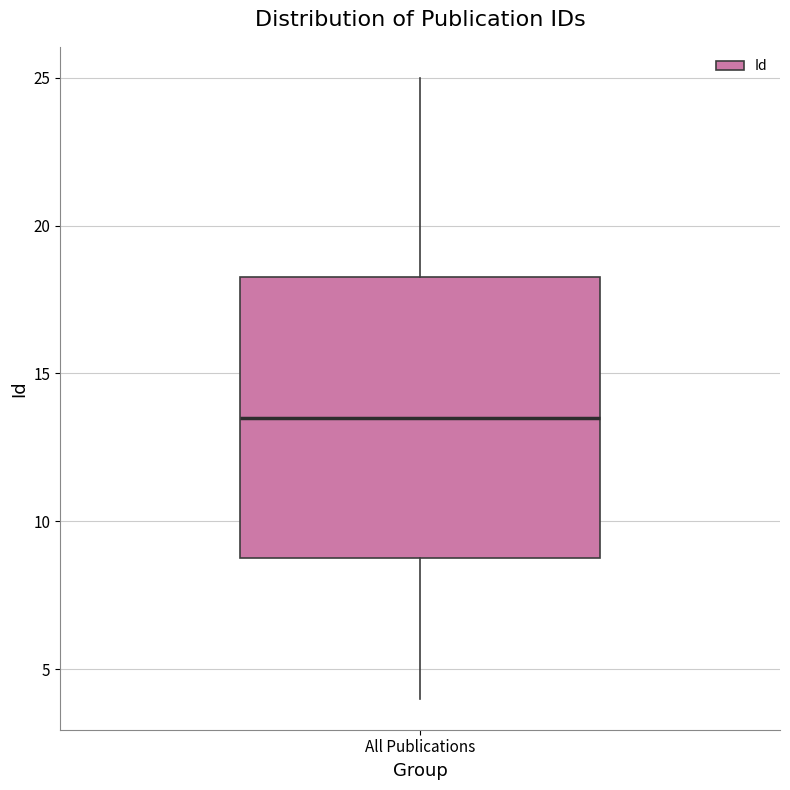

Read this box plot against the y-axis: the position of the median line, the range covered by the box, and the ends of both whiskers. The values are not printed on the chart, so give them approximately, as read against the axis.

median 13.5, box 9.0 to 18.5, whiskers 4.0 to 25.0